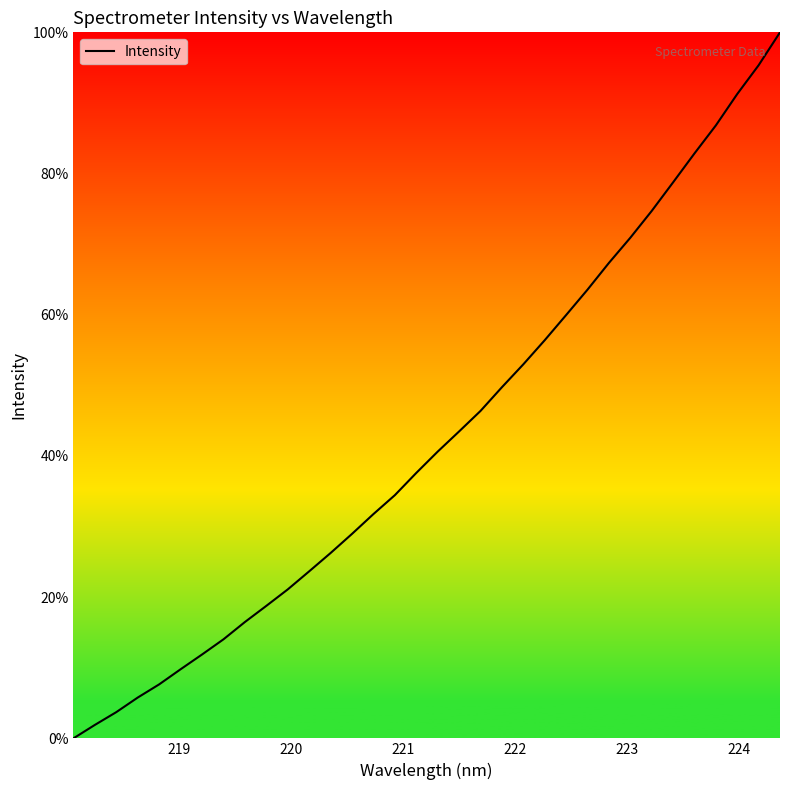

What is the difference between the maximum and minimum values?

100.0